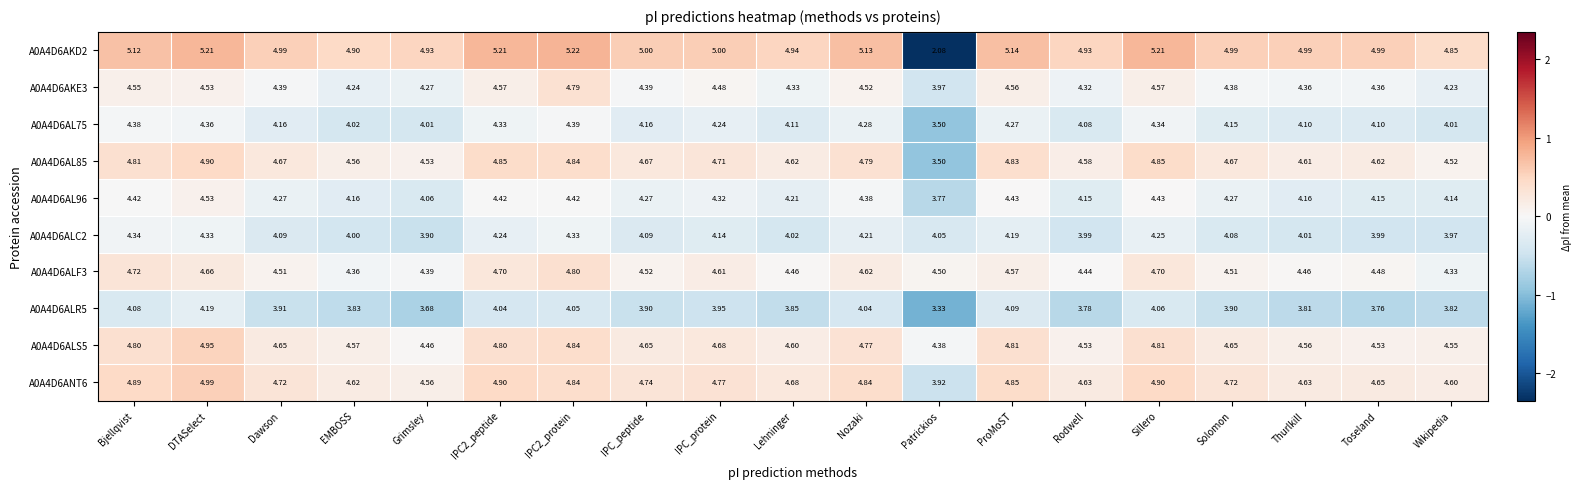

How many distinct data groups are displayed?

10